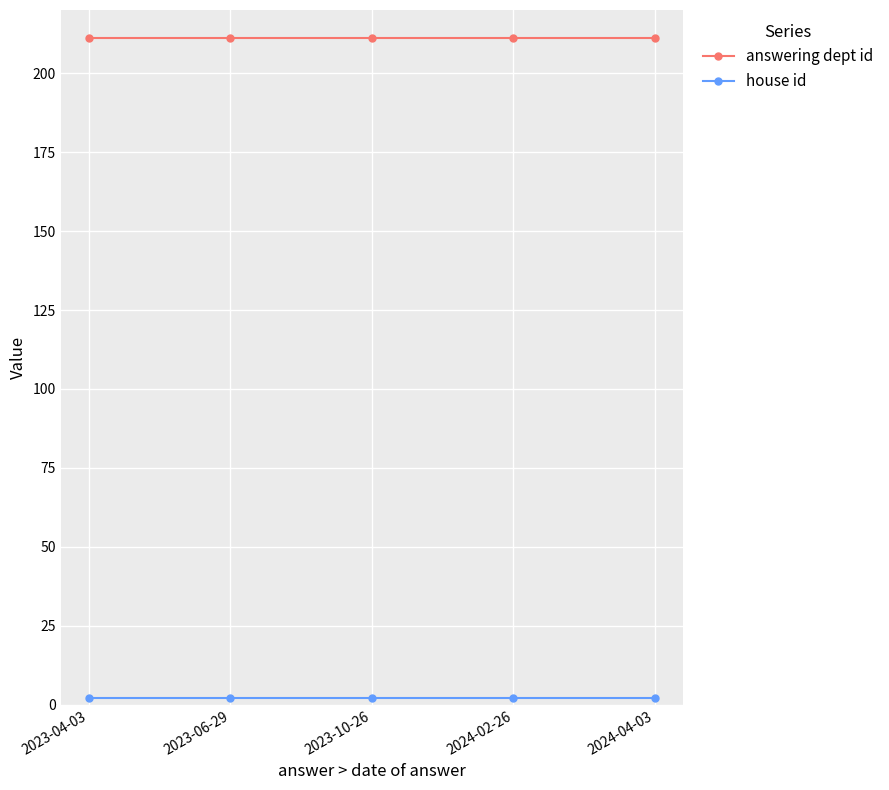

What is the greatest value displayed?

211